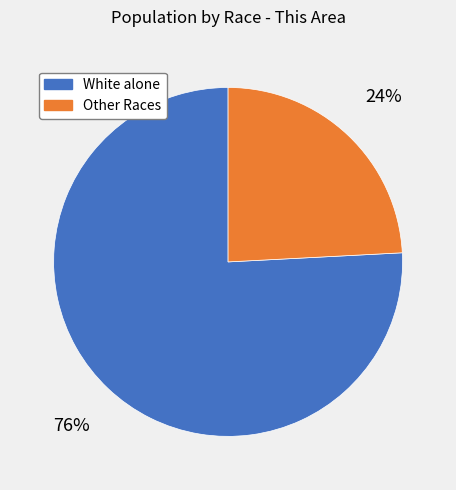

Do White alone and Other Races together represent more than half of the pie?

Yes